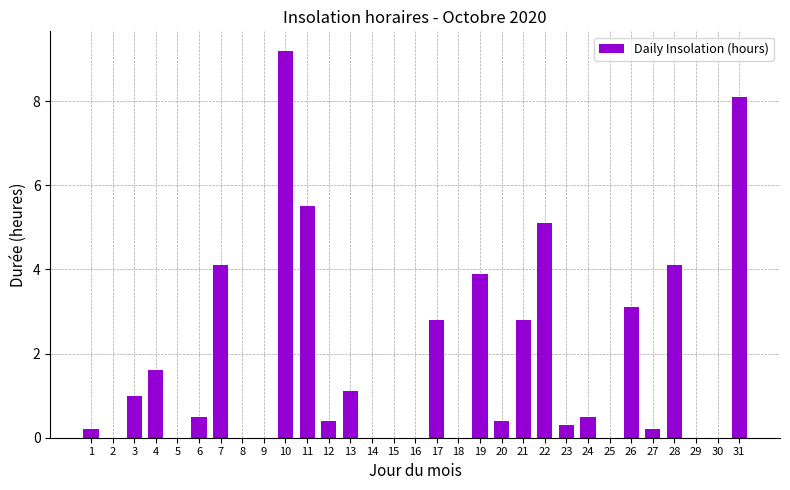

How many series are shown in this chart?

1